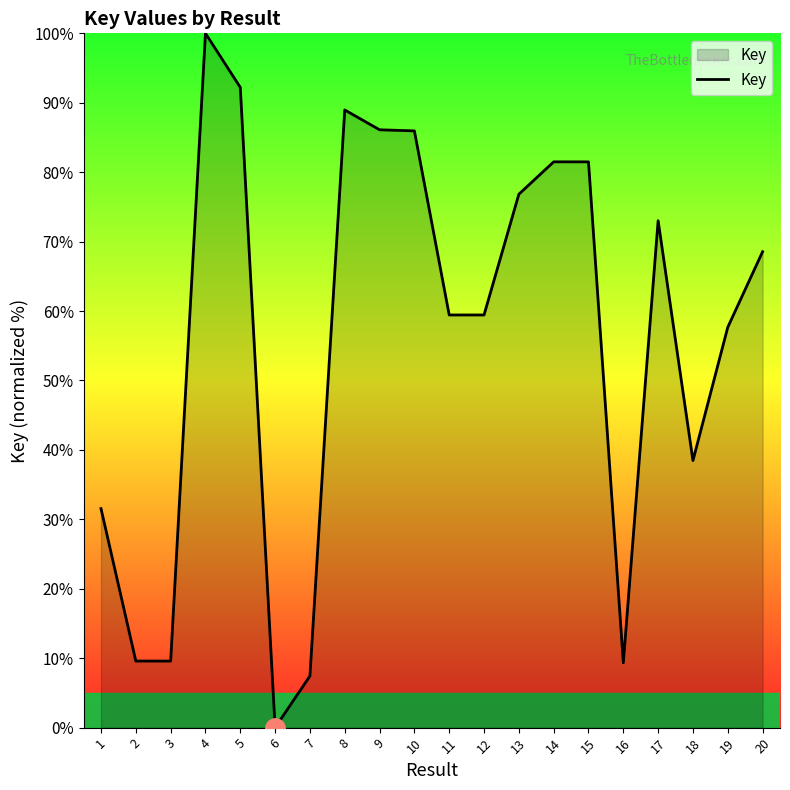

The chart shows a value of 34.2 at 9. True or false?

False